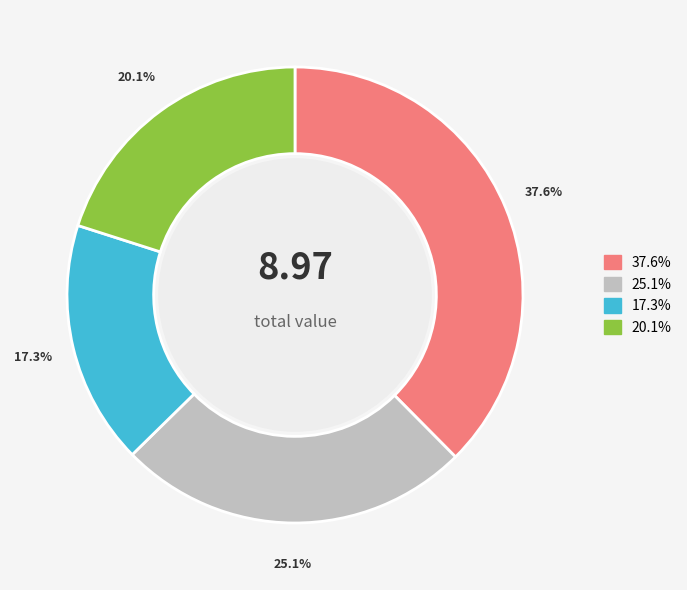

Is there a majority slice in this chart?

No